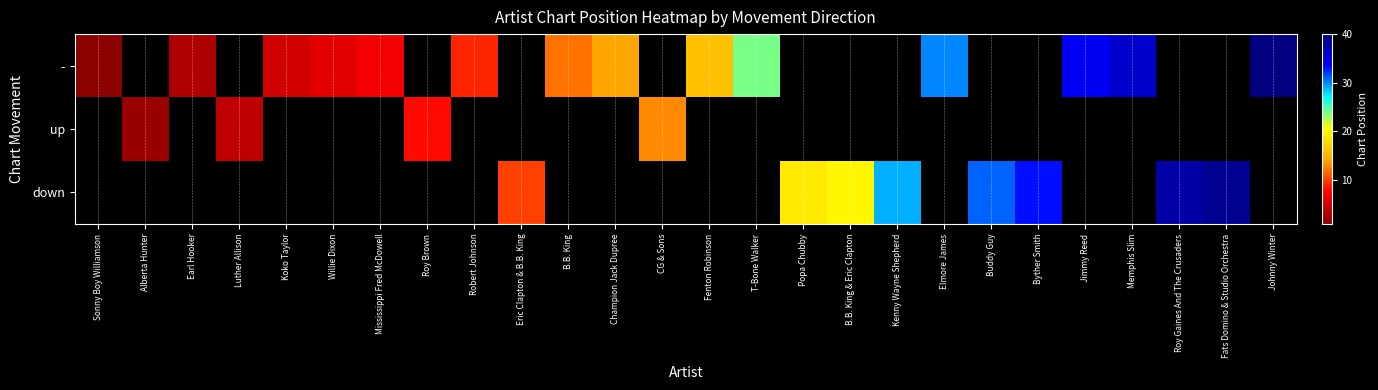

What is the approximate value of - at Jimmy Reed?

34.0